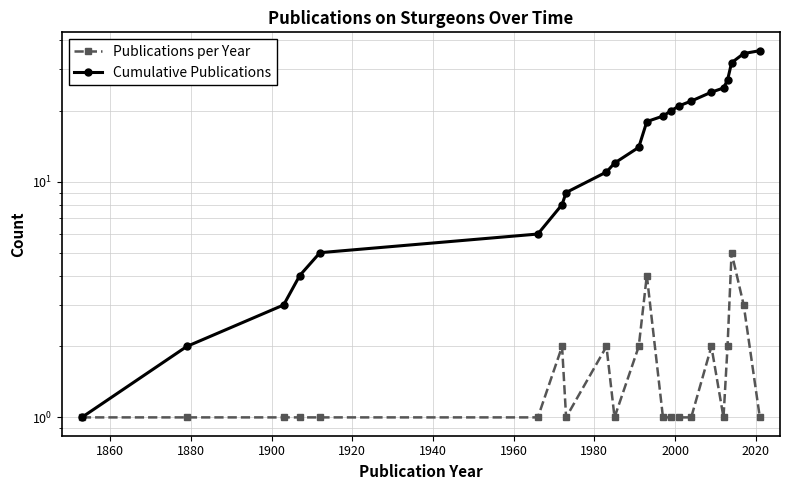

True or false: Publications per Year has a value of 0 at 15.

False